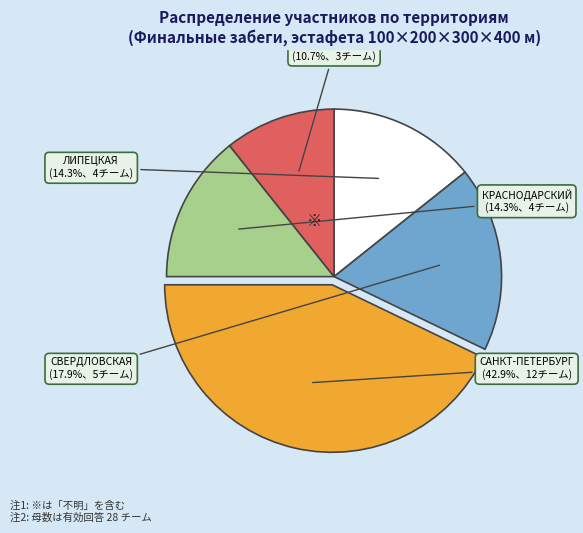

Is there any slice that represents more than half of the pie?

No